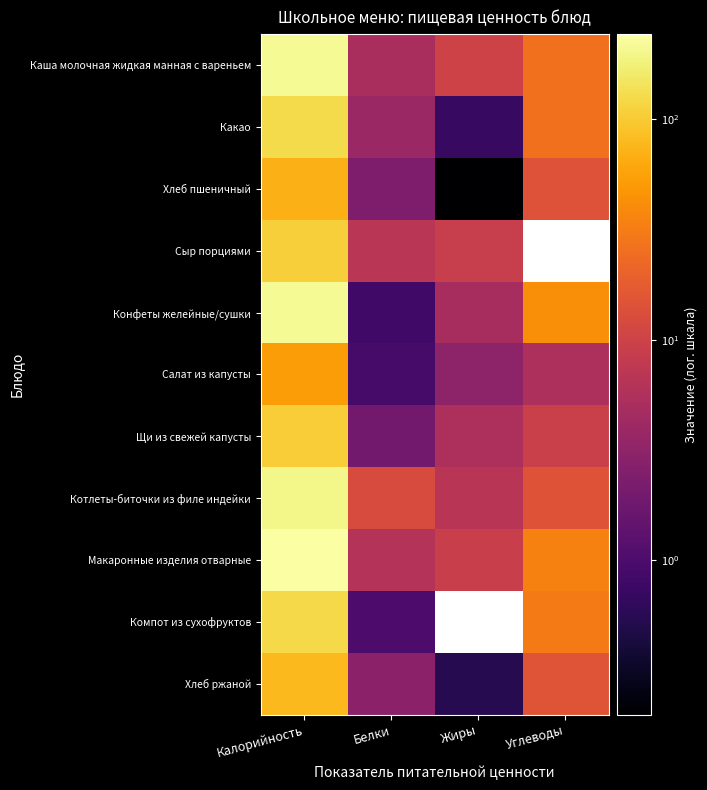

What is the spread (max minus min) of values at Углеводы?

36.2